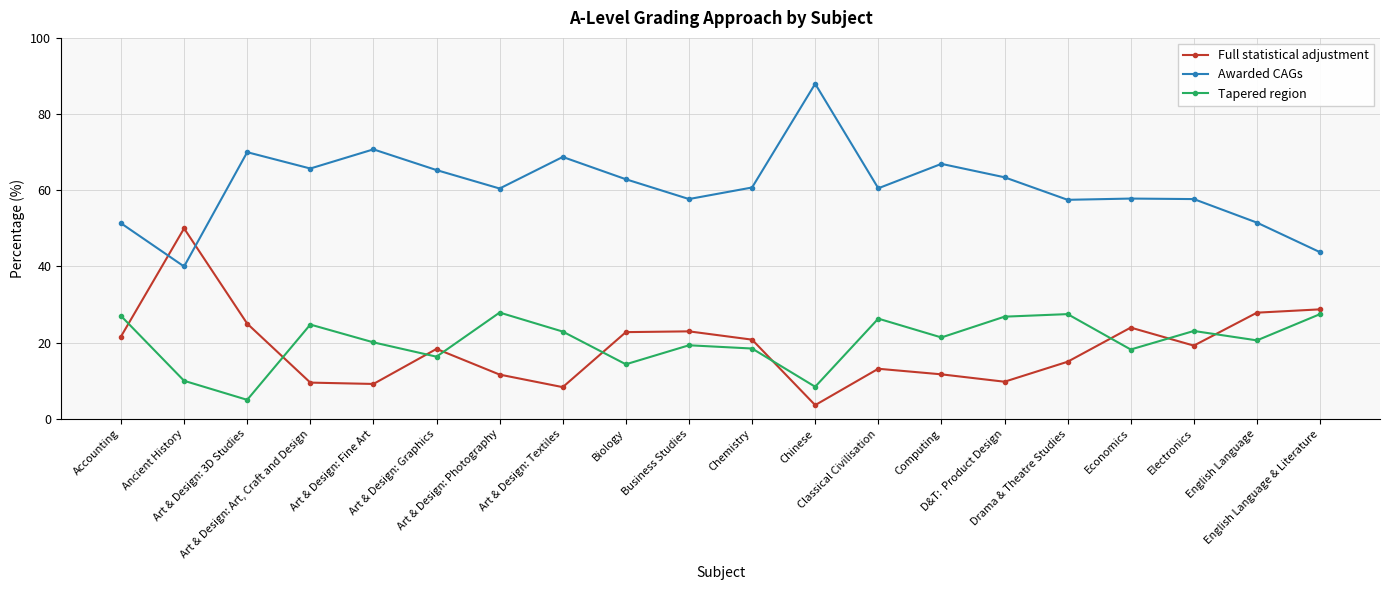

What is the difference between the highest and lowest values at Computing?

55.2